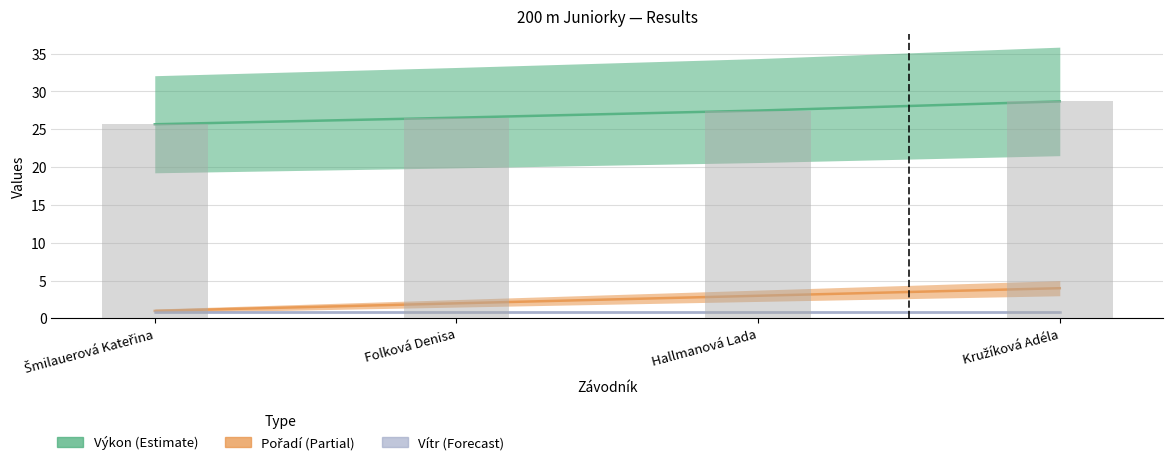

What is the label of the 4th bar from the left?

Kružíková Adéla